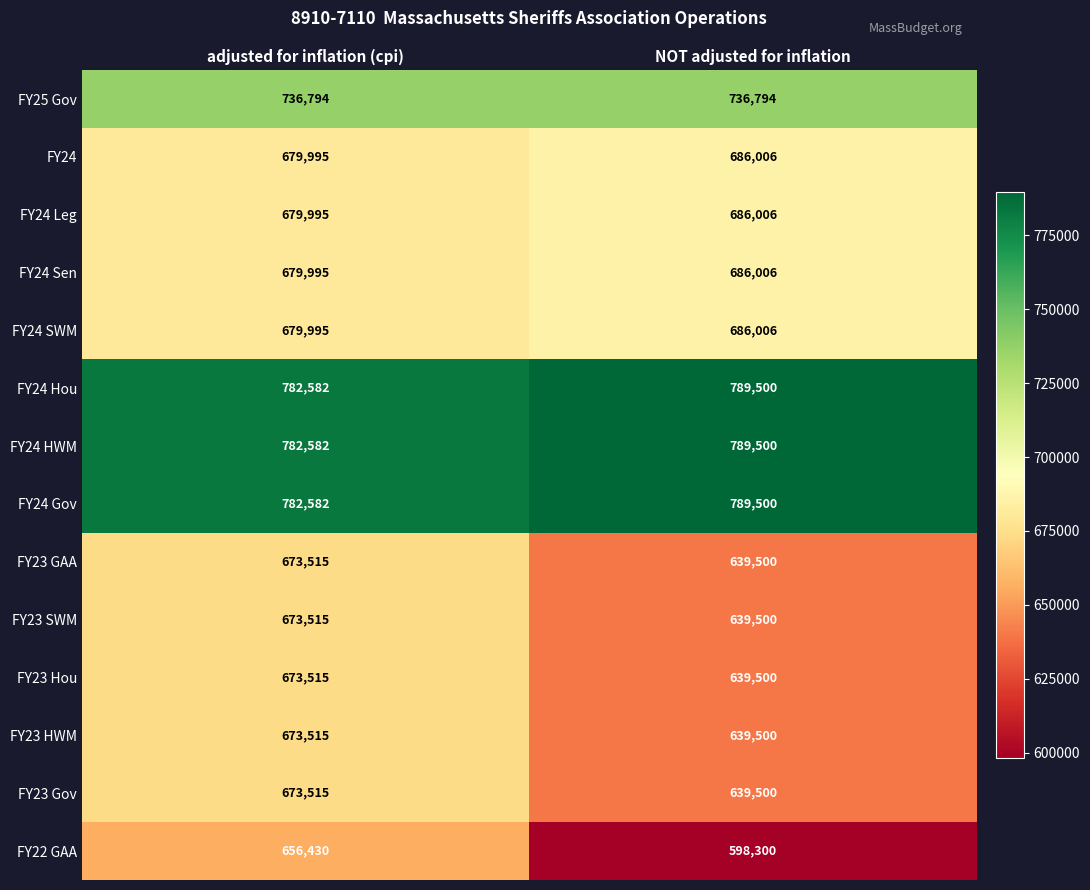

What is the minimum value shown in the chart?

598300